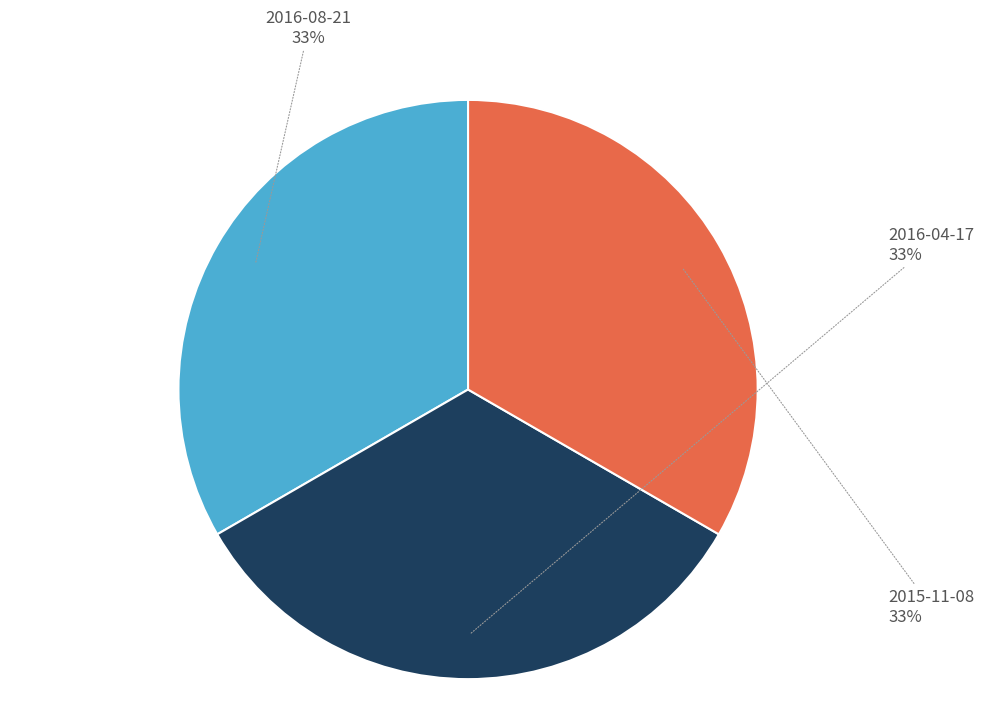

Does any single category account for the majority?

No